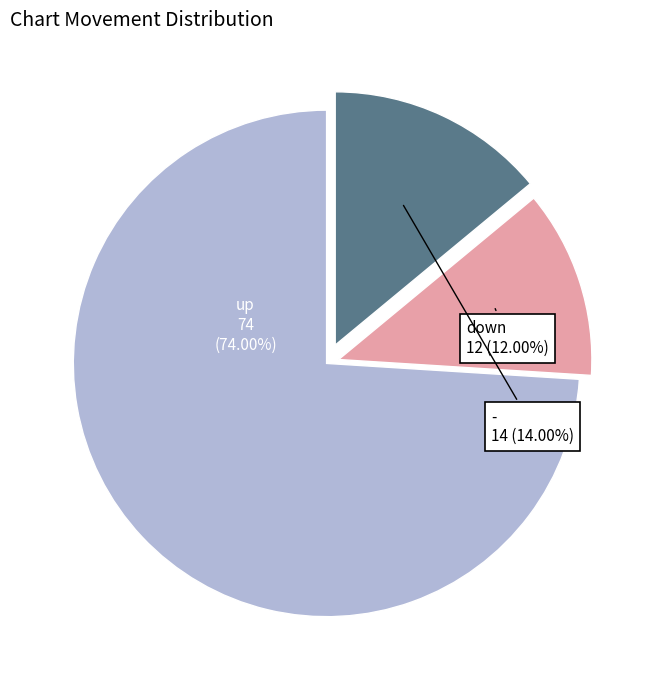

Rank the categories by value from highest to lowest.

up, -, down